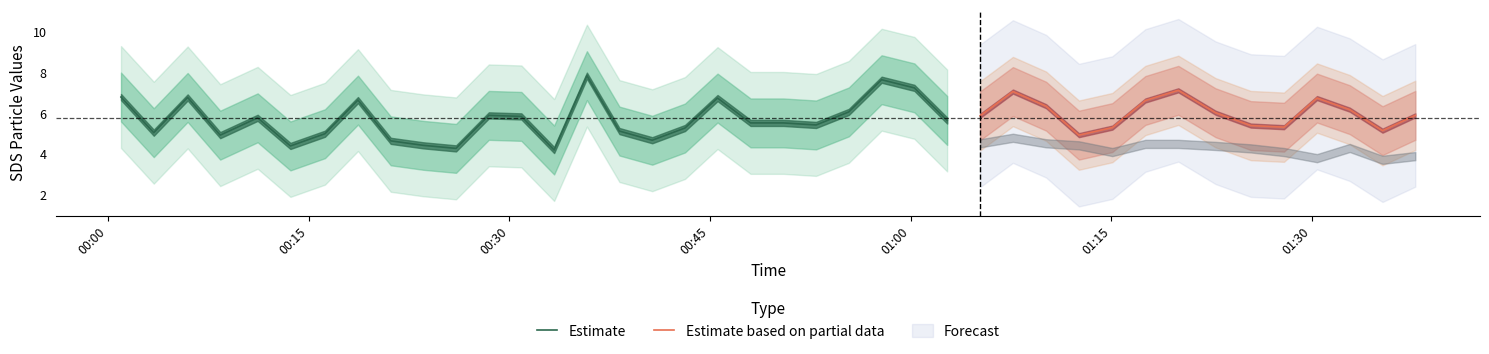

What is the lowest value of the Estimate series?

4.2